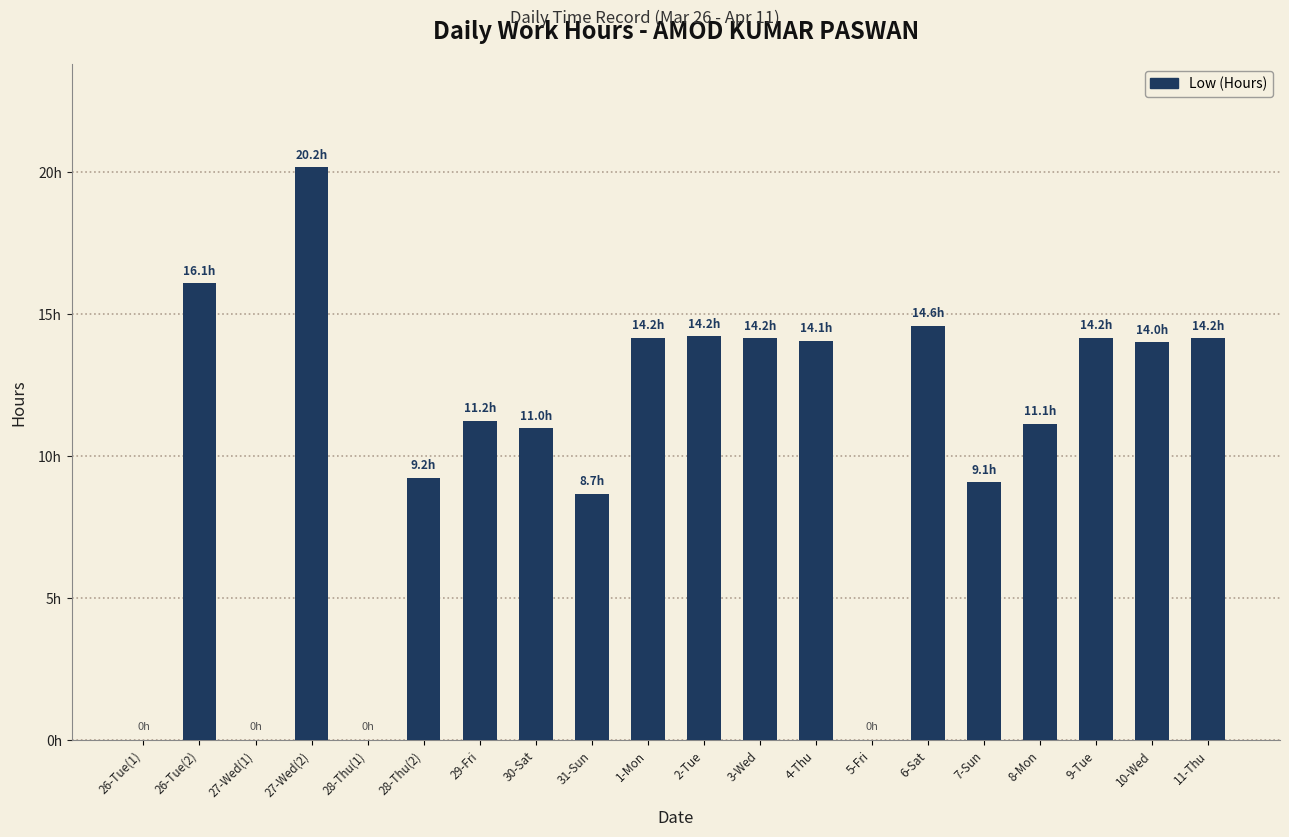

Are the bars horizontal?

No